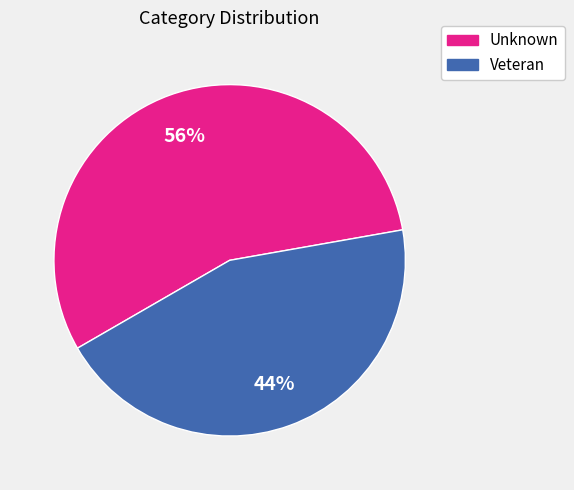

To the nearest percent, what is the combined percentage of Unknown and Veteran?

100%